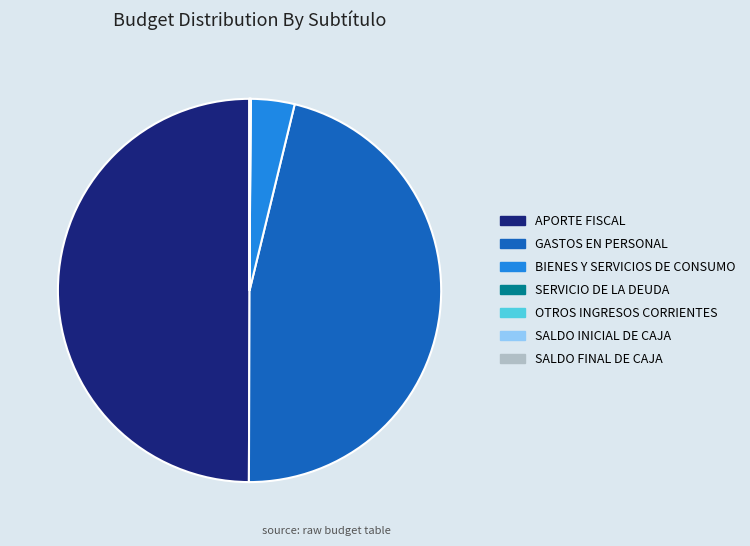

Which slice is the largest?

APORTE FISCAL